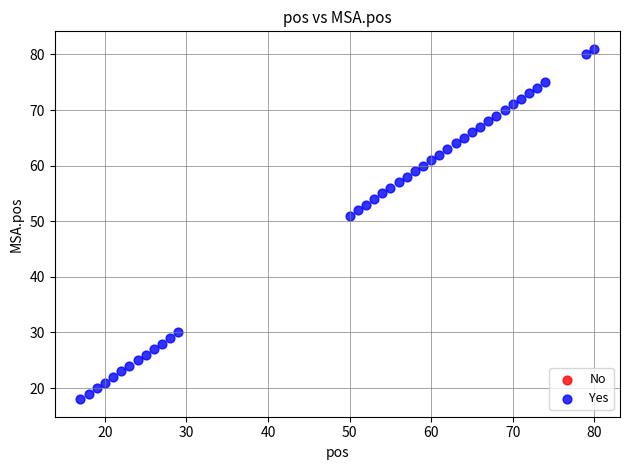

What Y value in the scatter plot is closest to 49?

51